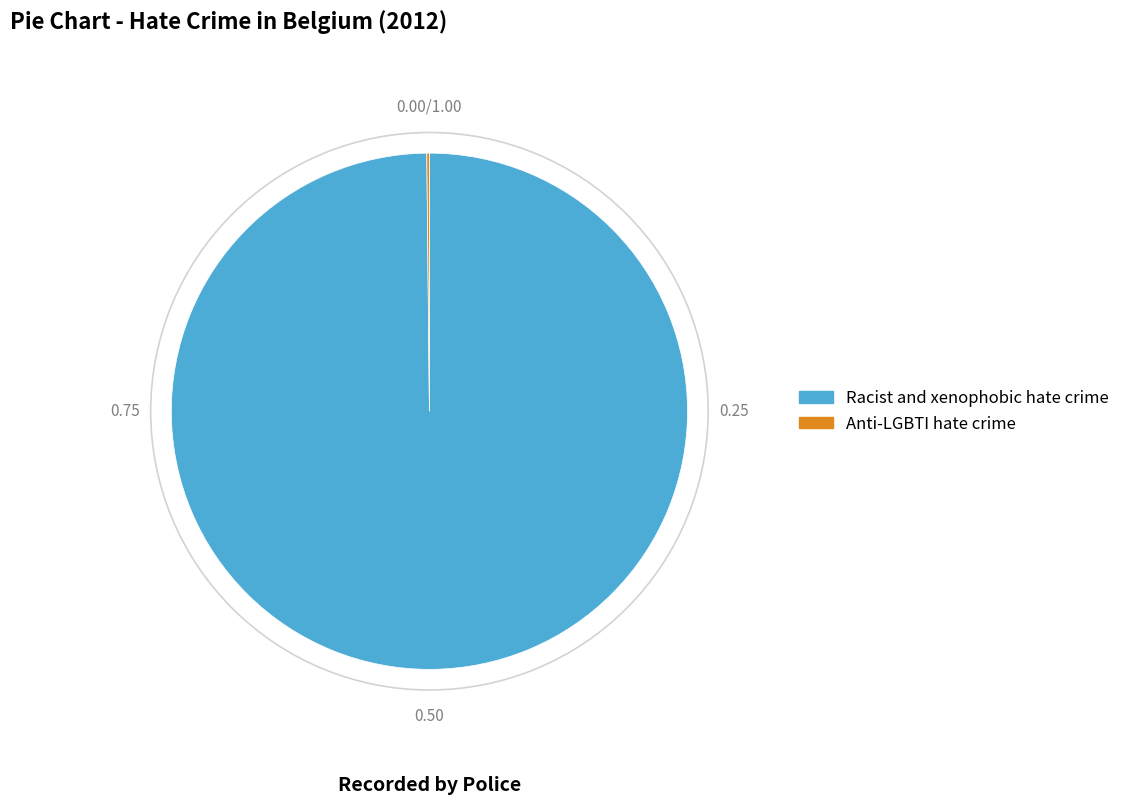

The Racist and xenophobic hate crime slice represents 100% of the pie. True or false?

True